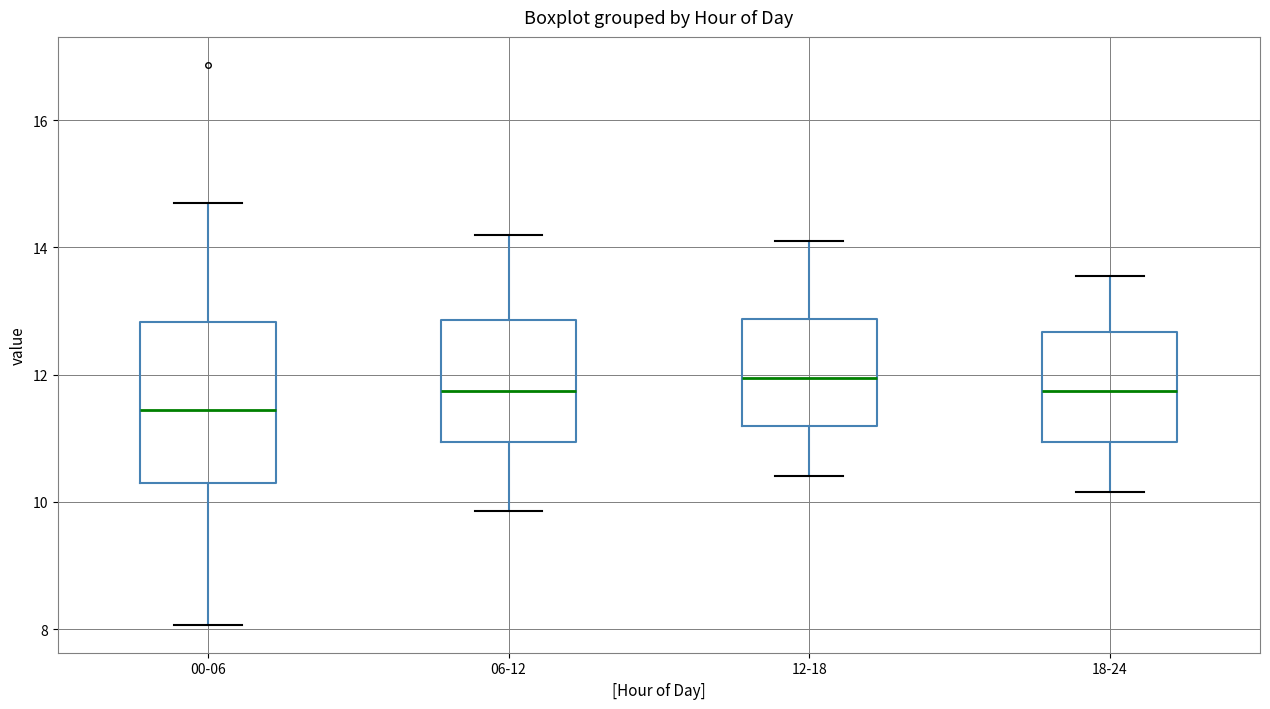

Reading left to right, read every box against the y-axis: the position of its median line, the range the box covers, and the ends of its whiskers. The values are not printed on the chart, so give them approximately, as read against the axis.

00-06: median 11.4, box 10.2 to 12.8, whiskers 8.0 to 14.8
06-12: median 11.8, box 11.0 to 12.8, whiskers 9.8 to 14.2
12-18: median 12.0, box 11.2 to 12.8, whiskers 10.4 to 14.2
18-24: median 11.8, box 11.0 to 12.6, whiskers 10.2 to 13.6